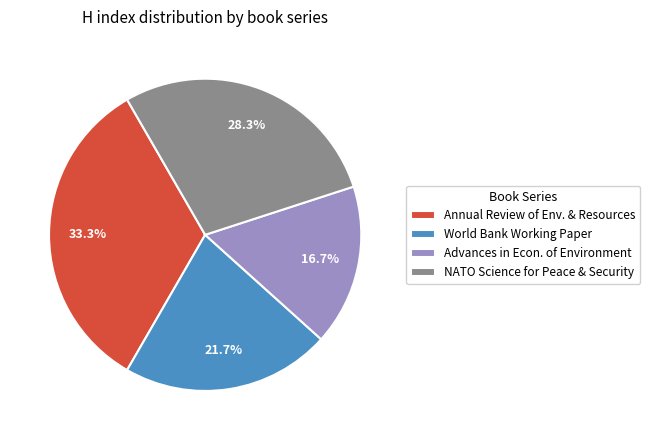

Is World Bank Working Paper the majority of the pie?

No